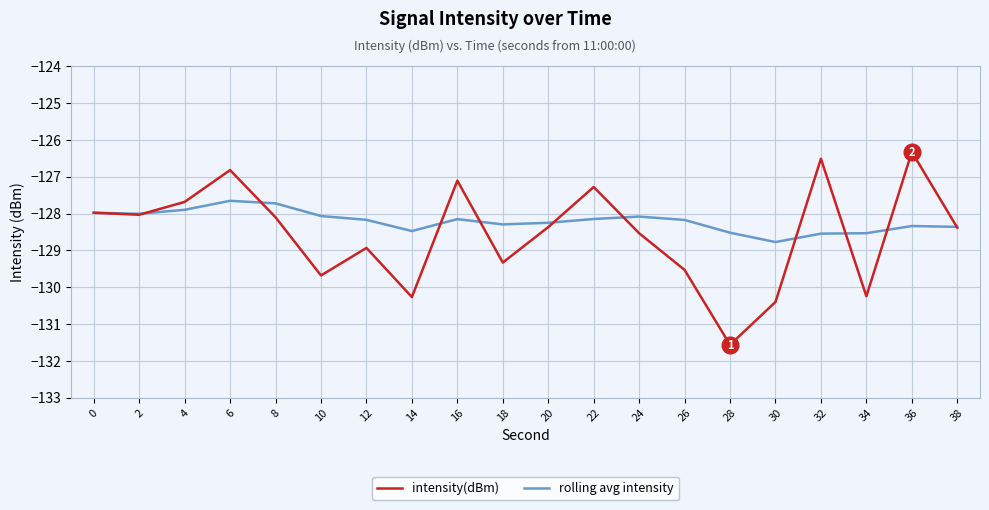

Which series has the widest spread of values?

intensity(dBm)